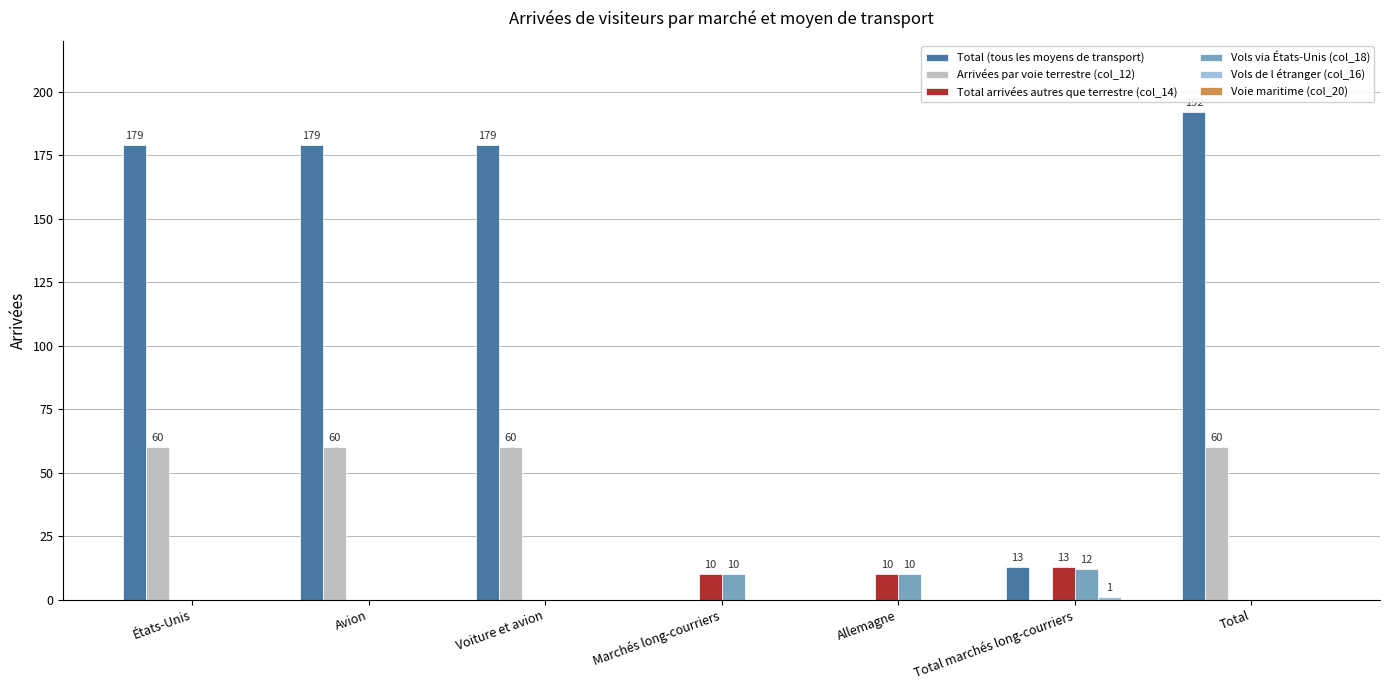

What is the sum of the Total (tous les moyens de transport) values at États-Unis and Marchés long-courriers?

179